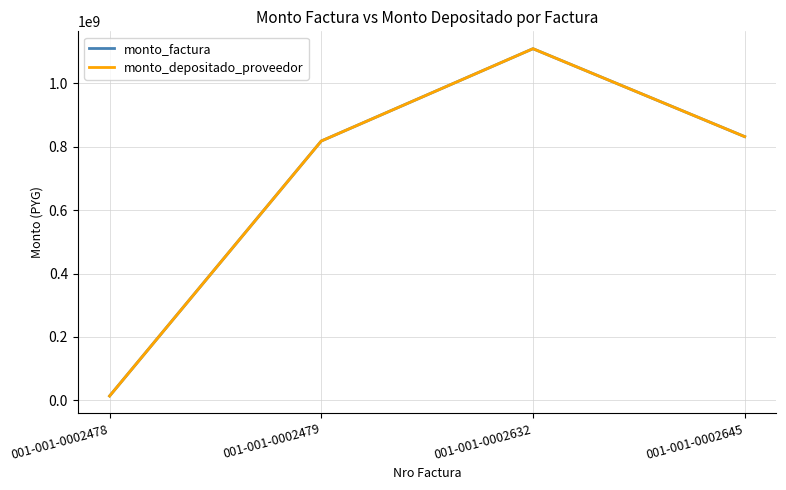

Is this an area chart (filled region under the line)?

No